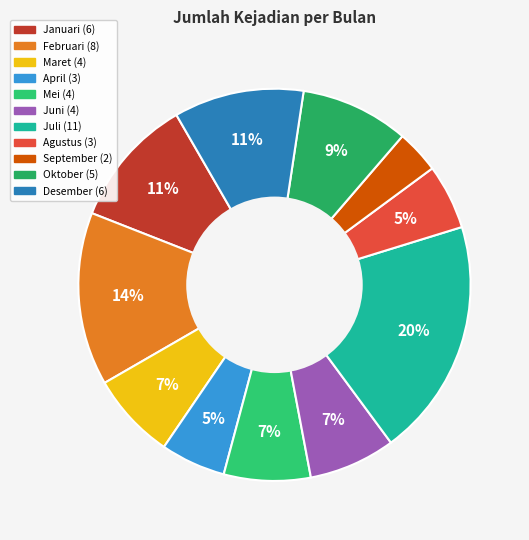

Is there any slice that represents more than half of the pie?

No